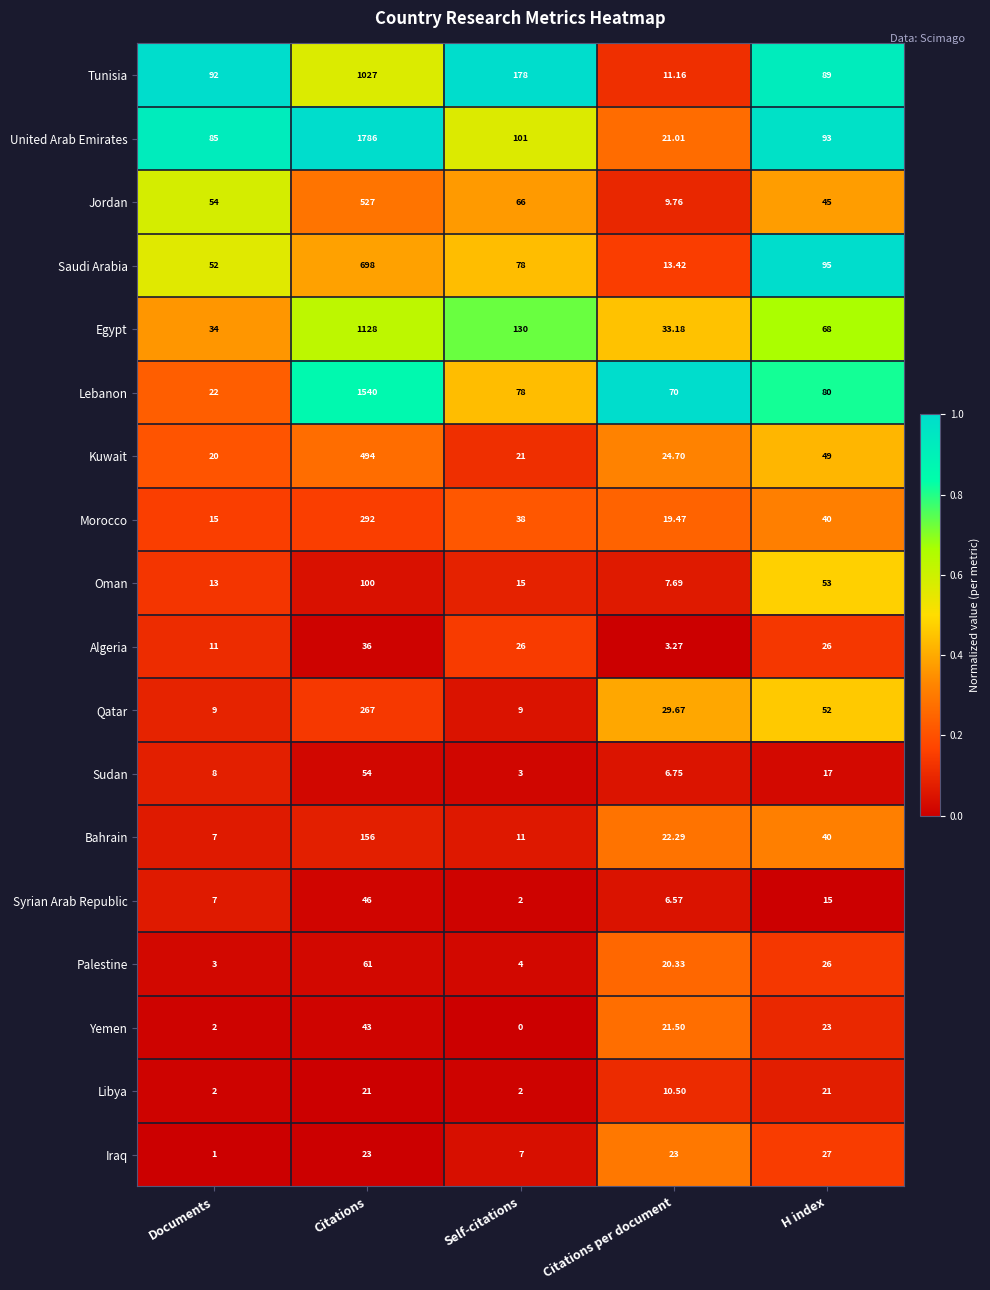

At which category is the sum across all series the highest?

Citations